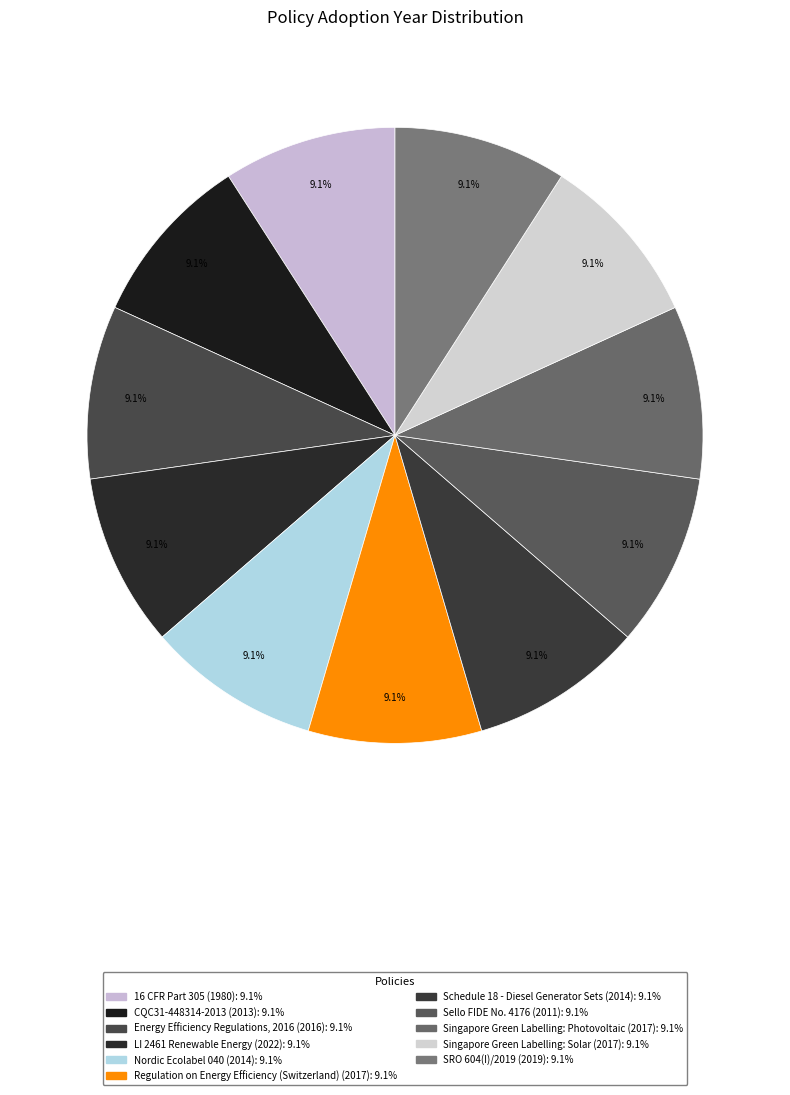

To the nearest percent, what is the combined percentage of 16 CFR Part 305 and SRO 604(I)/2019?

18%